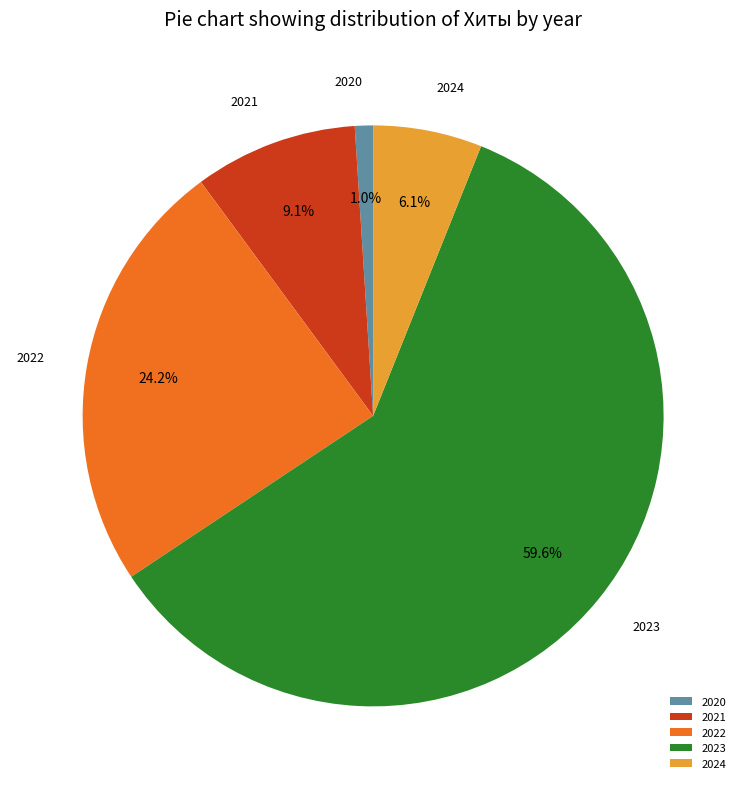

Count the number of slices in the pie.

5